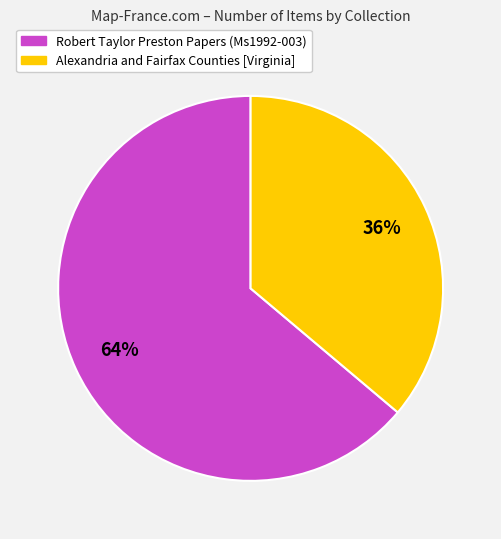

Is the sum of Robert Taylor Preston Papers (Ms1992-003) and Alexandria and Fairfax Counties [Virginia] greater than half?

Yes